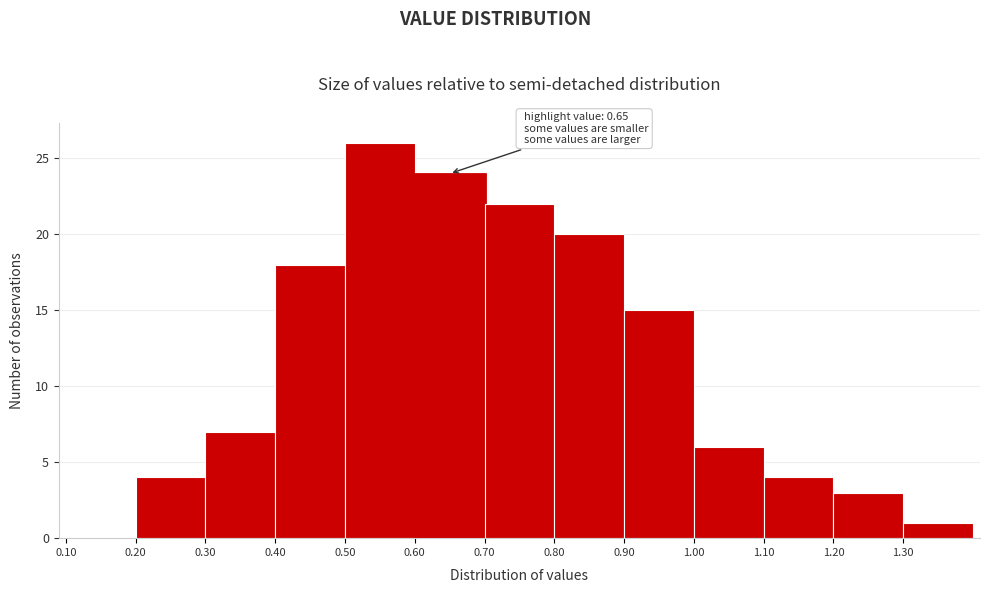

Which range on the x-axis has the tallest bar?

0.5 to 0.6